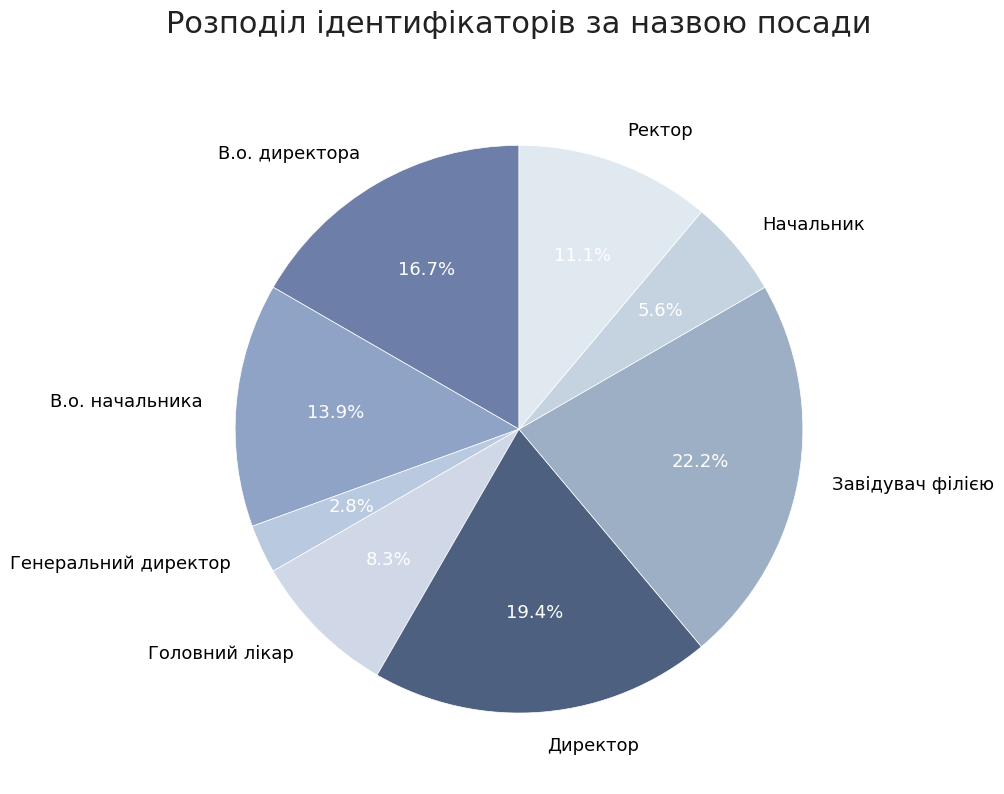

Which slice is the smallest?

Генеральний директор